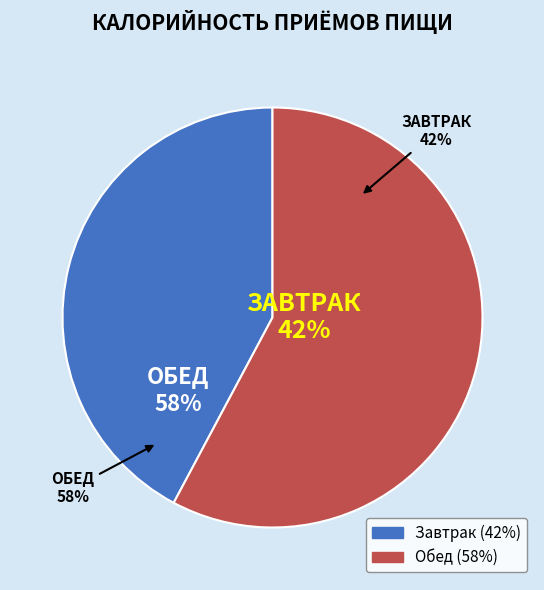

The Обед slice represents 58% of the pie. True or false?

True